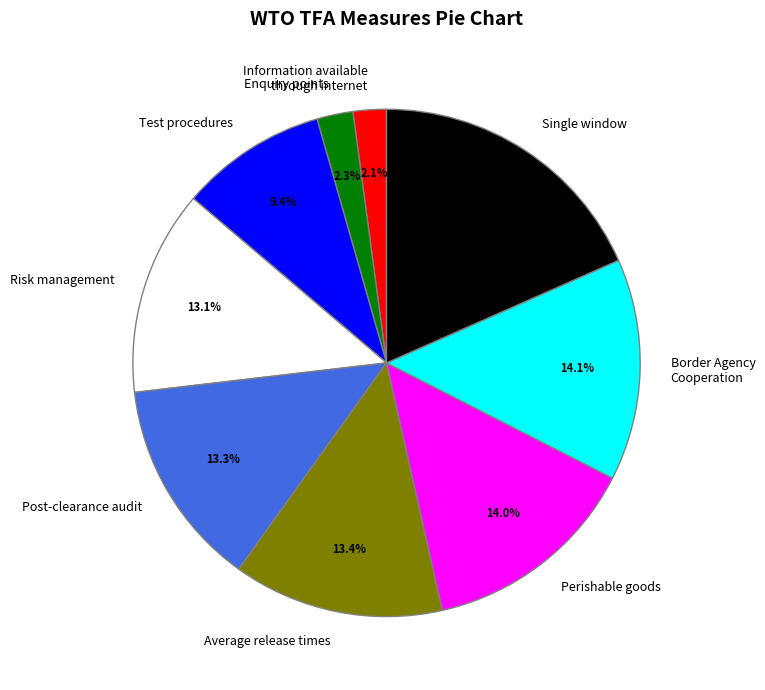

Does Post-clearance audit account for over 50% of the chart?

No